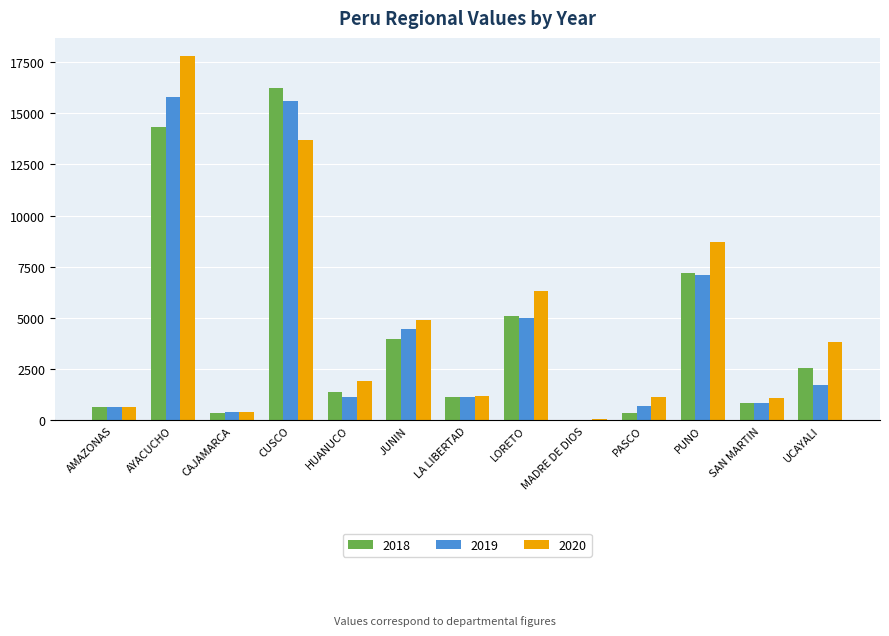

The value of 2020 at SAN MARTIN is 1116.2. True or false?

True